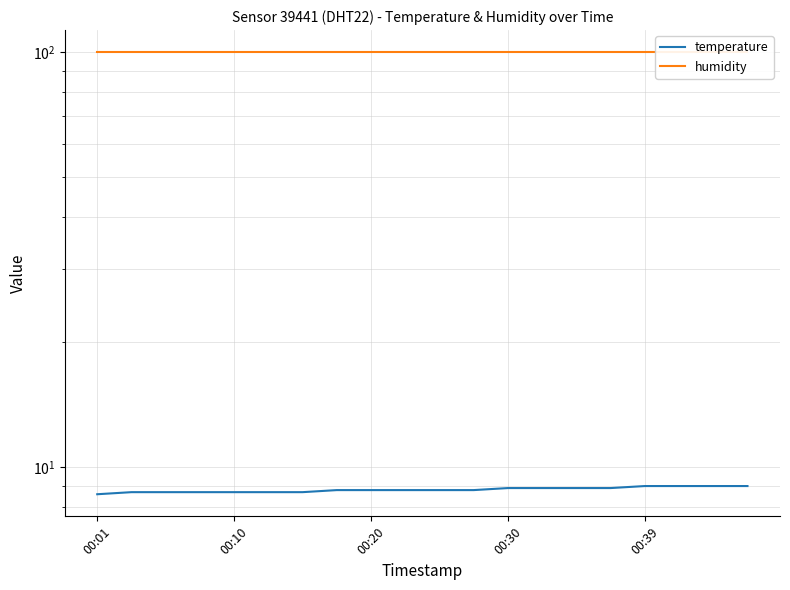

What is the sum of the humidity values at 00:20 and 15?

199.8